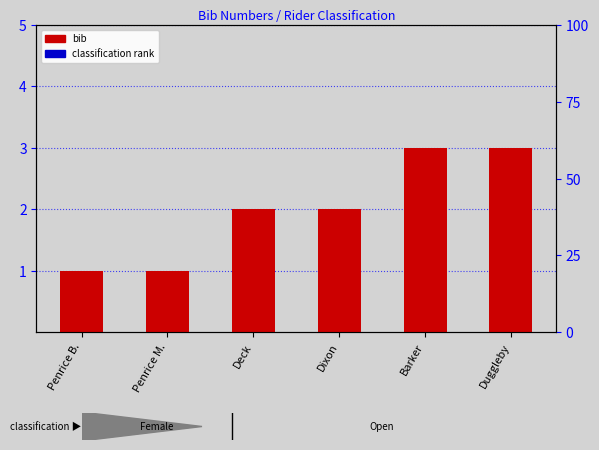

Which category has the lowest value across all series?

Penrice B.